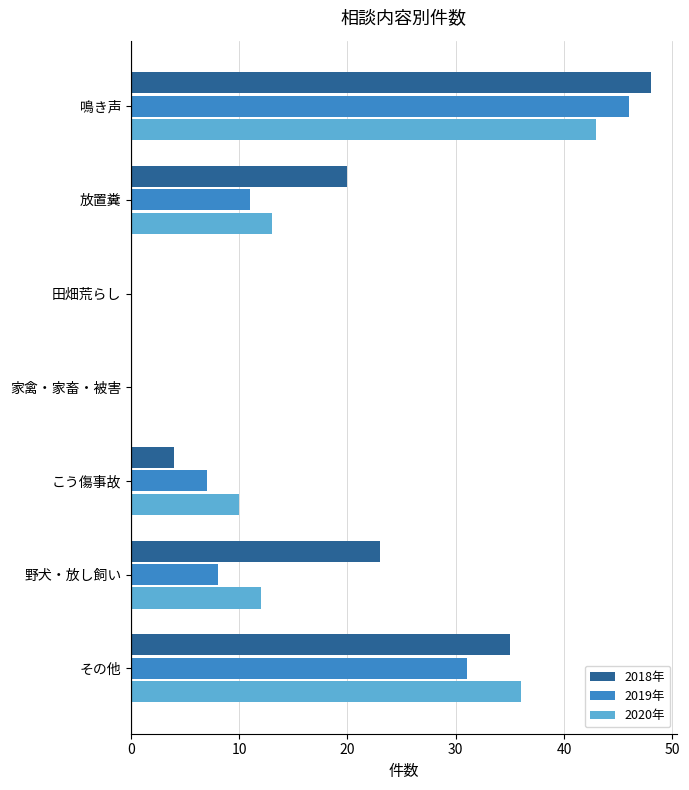

What are all the series names shown in the legend?

2018年, 2019年, 2020年